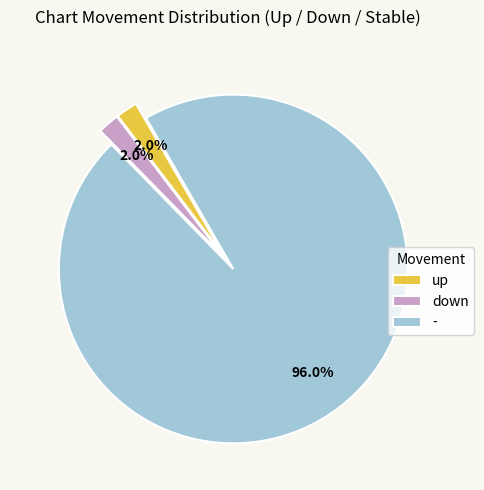

To the nearest percent, what is the combined percentage of up and -?

98%